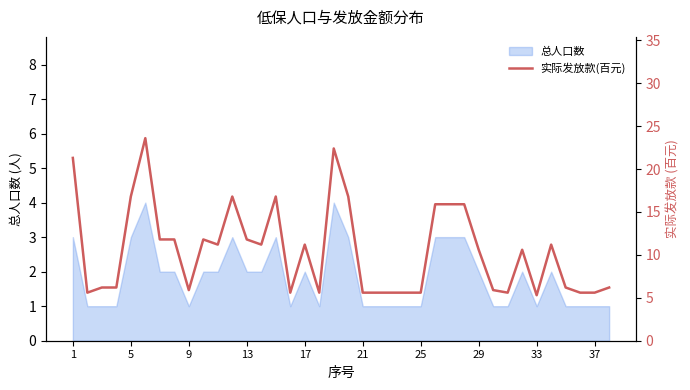

How many lines are shown in the chart?

1